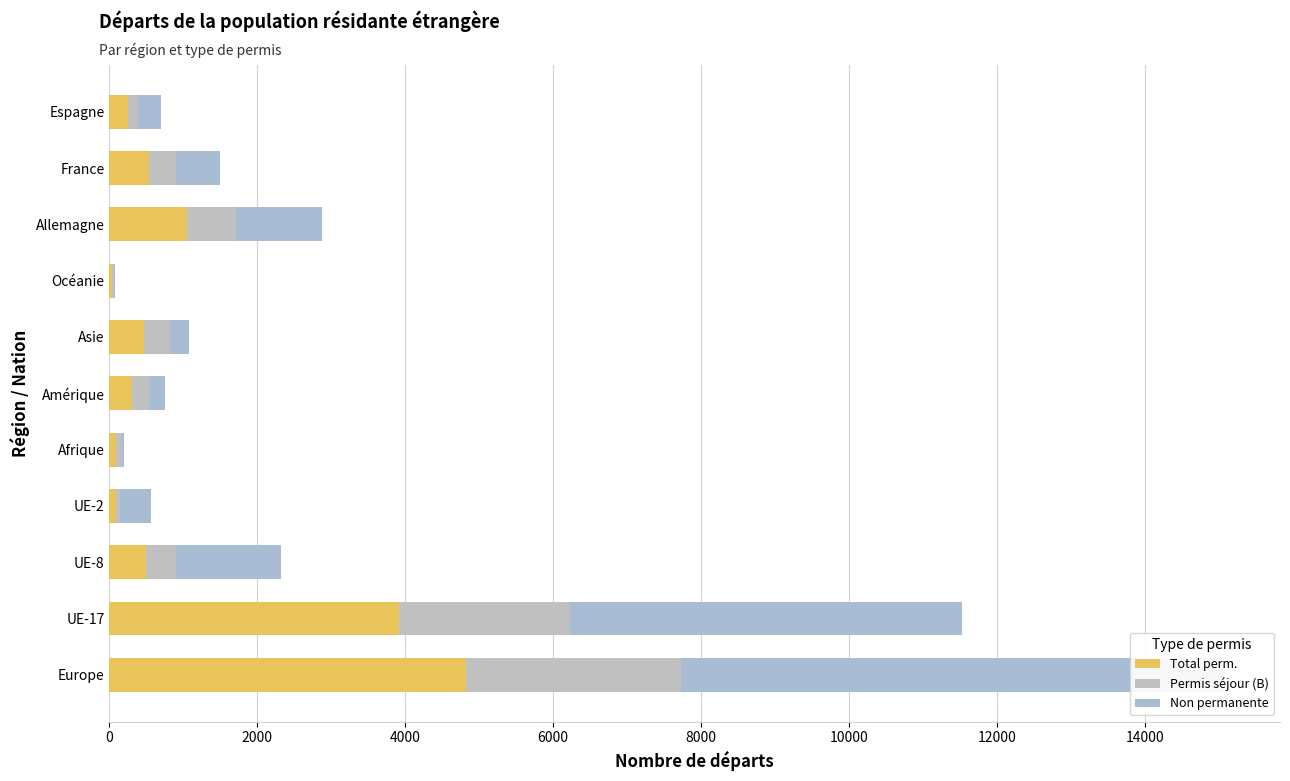

How many bars are there in each group?

3